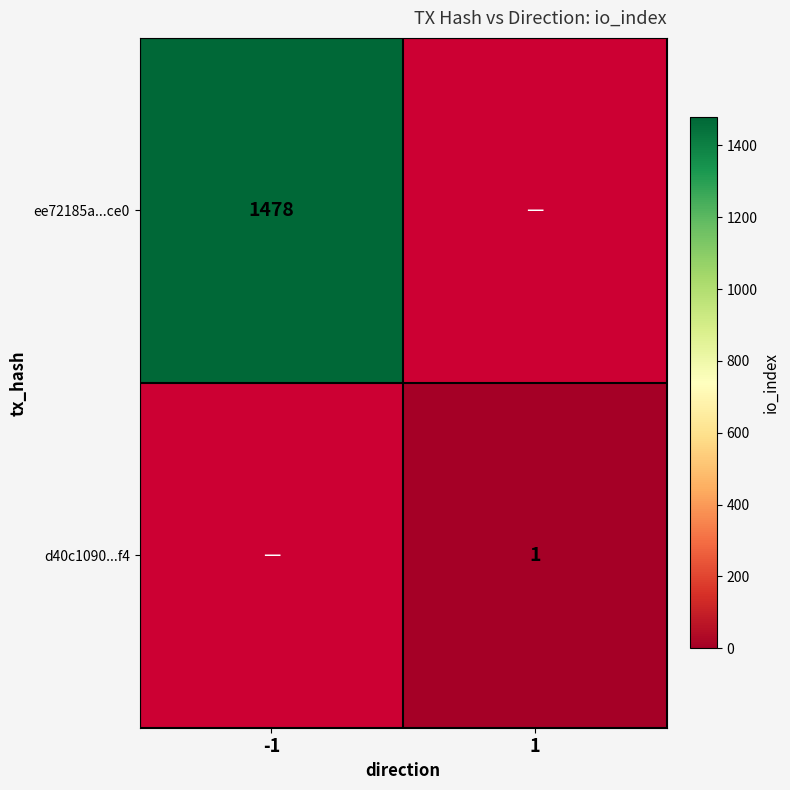

Is the value of ee72185a...ce0 at -1 greater than the value of d40c1090...f4 at 1?

Yes